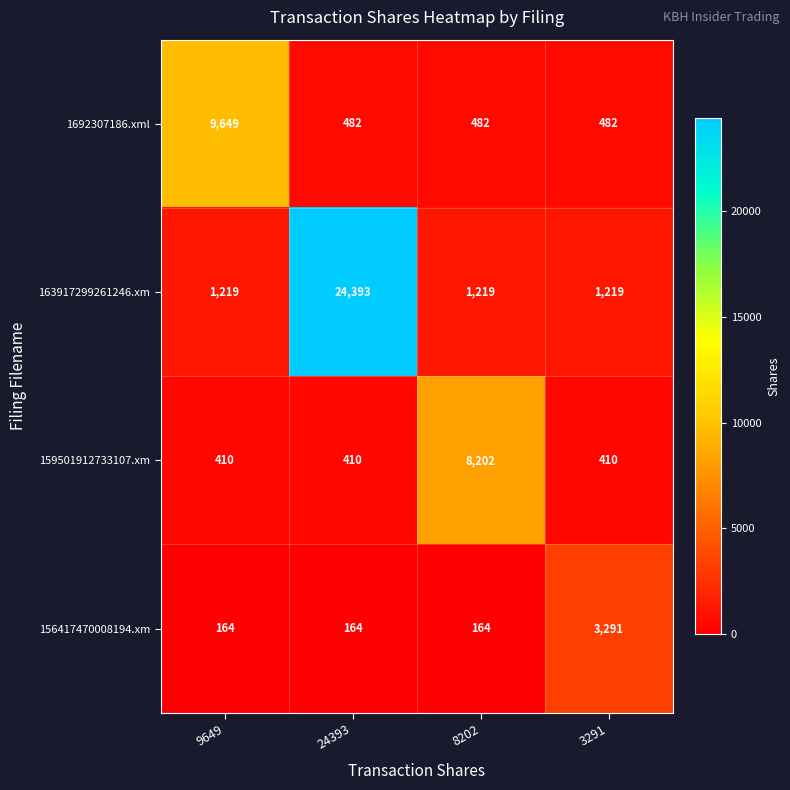

What is the sum of all 156417470008194.xm values?

3783